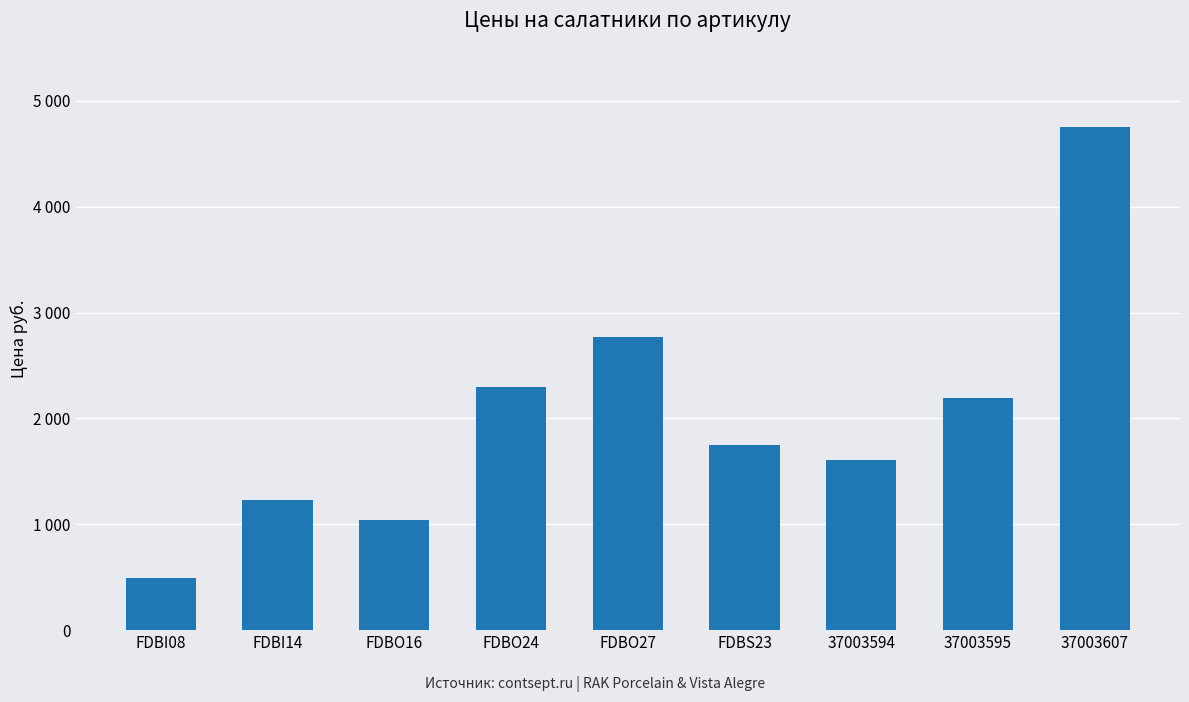

Are the bars horizontal?

No